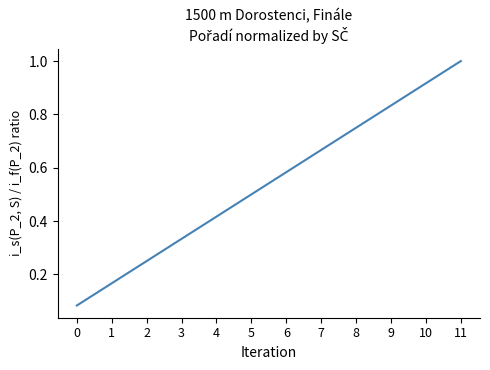

What is the change in value from 6 to 8?

+0.2